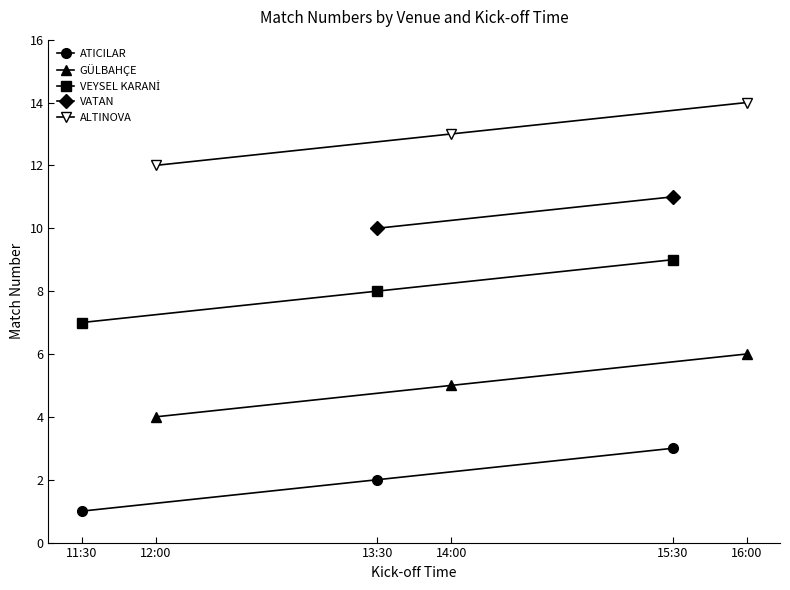

Rank the categories by ATICILAR value from lowest to highest.

11:30, 13:30, 15:30